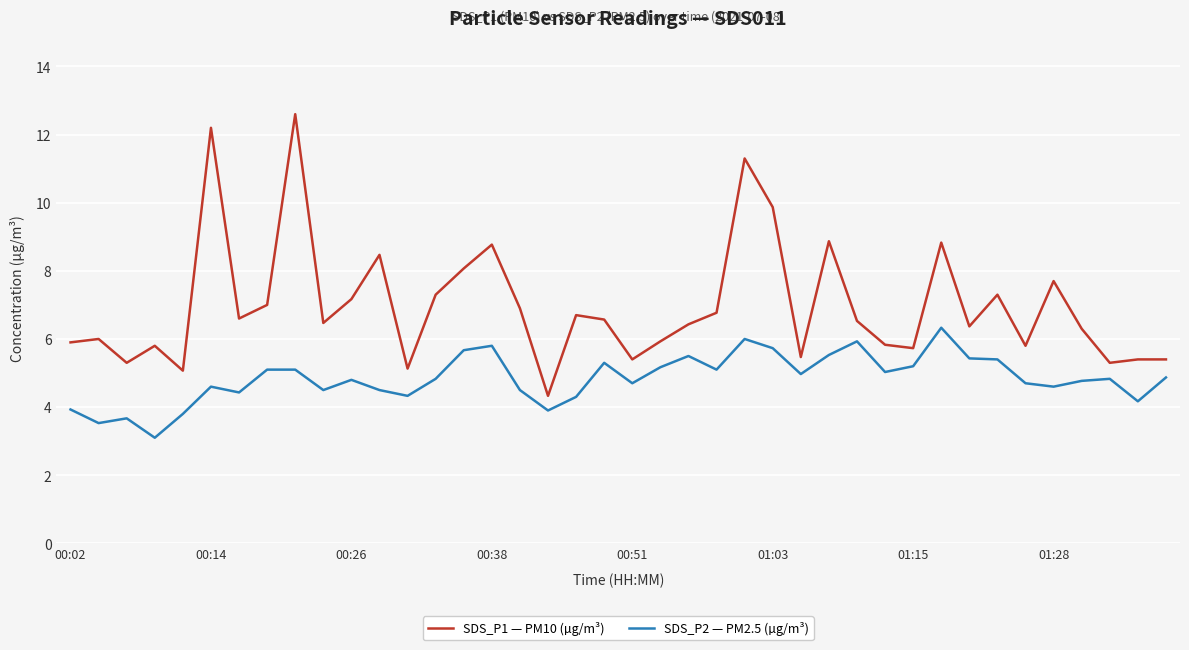

How many series are shown in this chart?

2